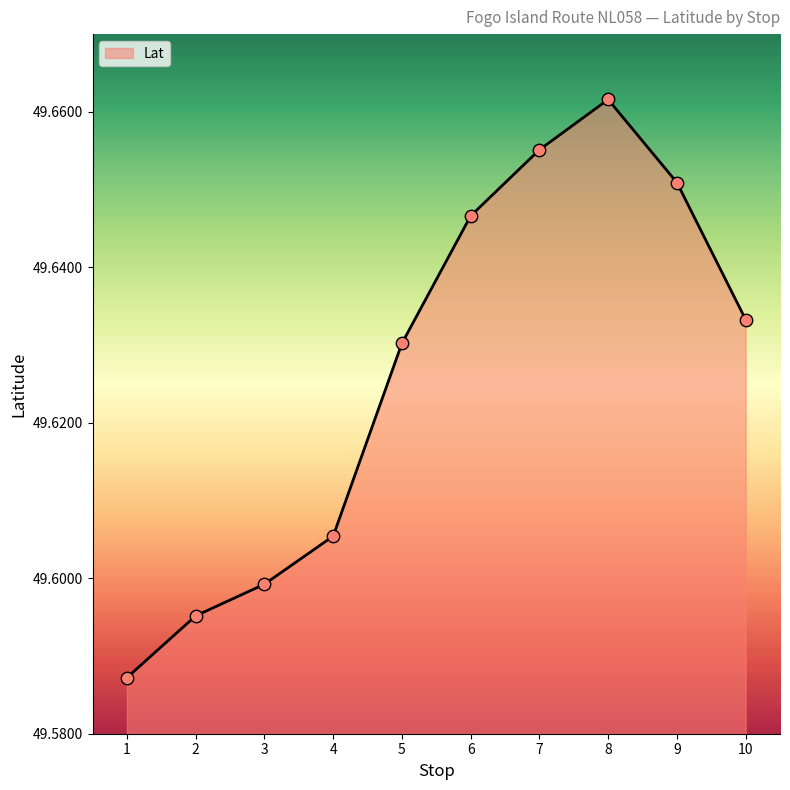

Between 7 and 8, which is larger?

8